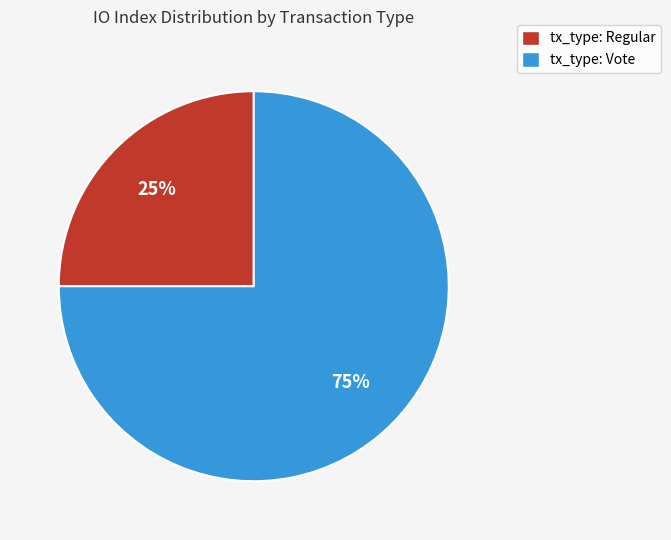

Which slice represents more than half of the pie?

tx_type: Vote